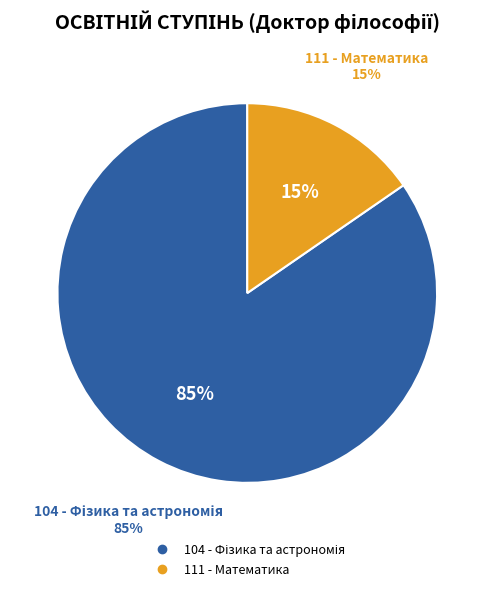

Rank the categories by value from lowest to highest.

111 - Математика, 104 - Фізика та астрономія